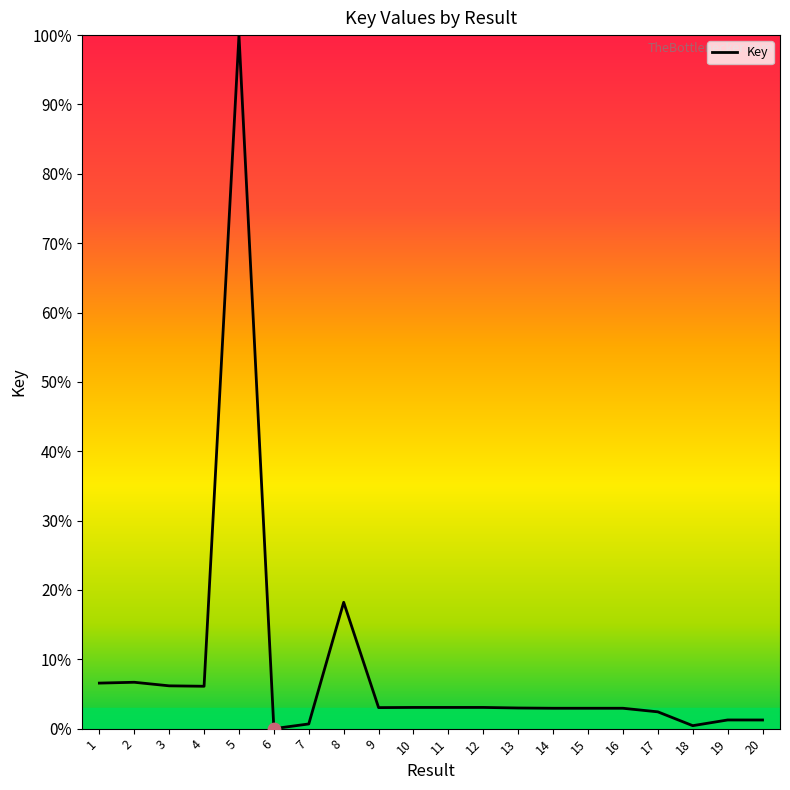

Approximately how many times larger is the value at 5 compared to 8?

5.5